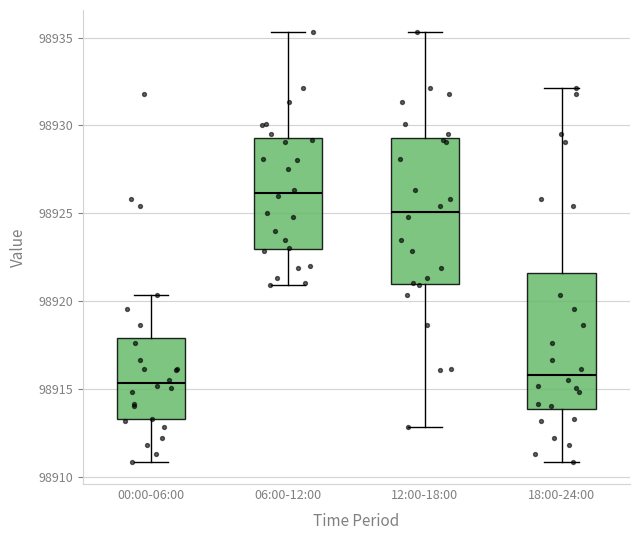

Reading left to right, transcribe this box plot: for each box, give where its median line is, the range the box spans, and where its two whiskers end, as read against the y-axis. The values are not printed on the chart, so give them approximately, as read against the axis.

00:00-06:00: median 98915.5, box 98913.5 to 98918.0, whiskers 98911.0 to 98920.5
06:00-12:00: median 98926.0, box 98923.0 to 98929.5, whiskers 98921.0 to 98935.5
12:00-18:00: median 98925.0, box 98921.0 to 98929.5, whiskers 98913.0 to 98935.5
18:00-24:00: median 98916.0, box 98914.0 to 98921.5, whiskers 98911.0 to 98932.0